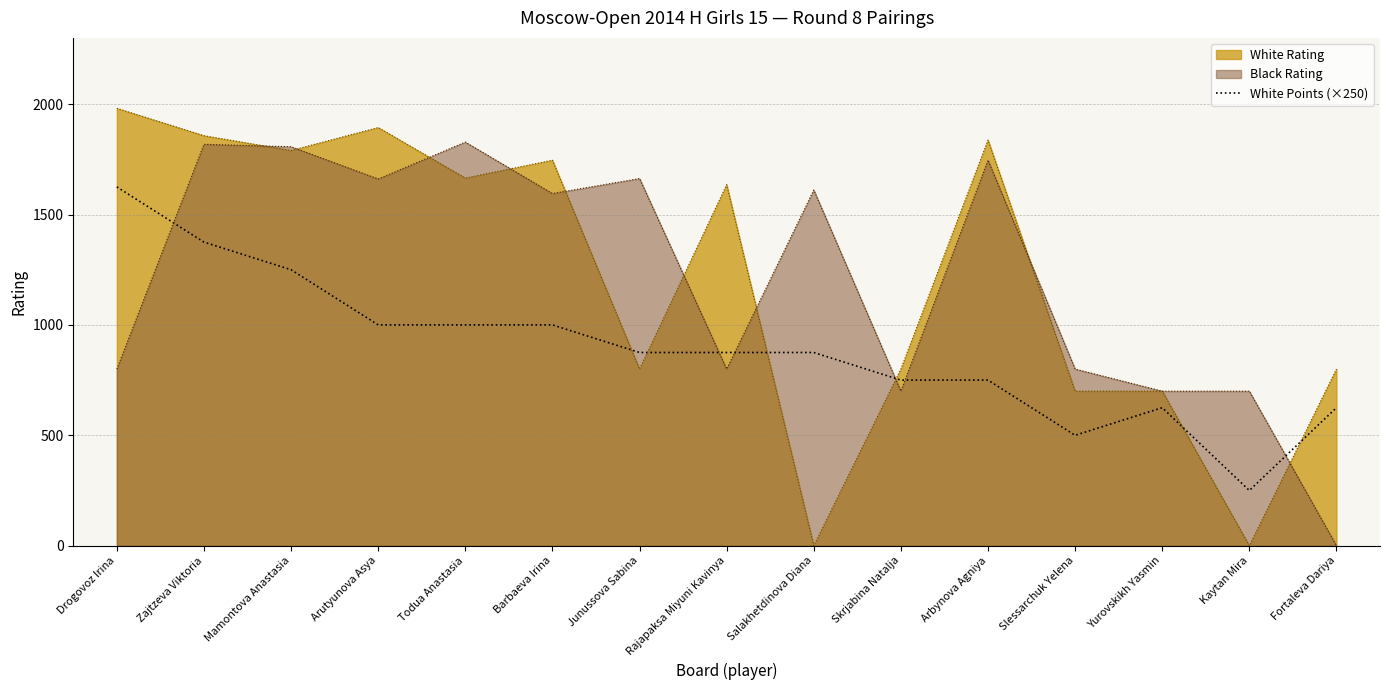

True or false: the data shows 431 at Kaytan Mira.

False